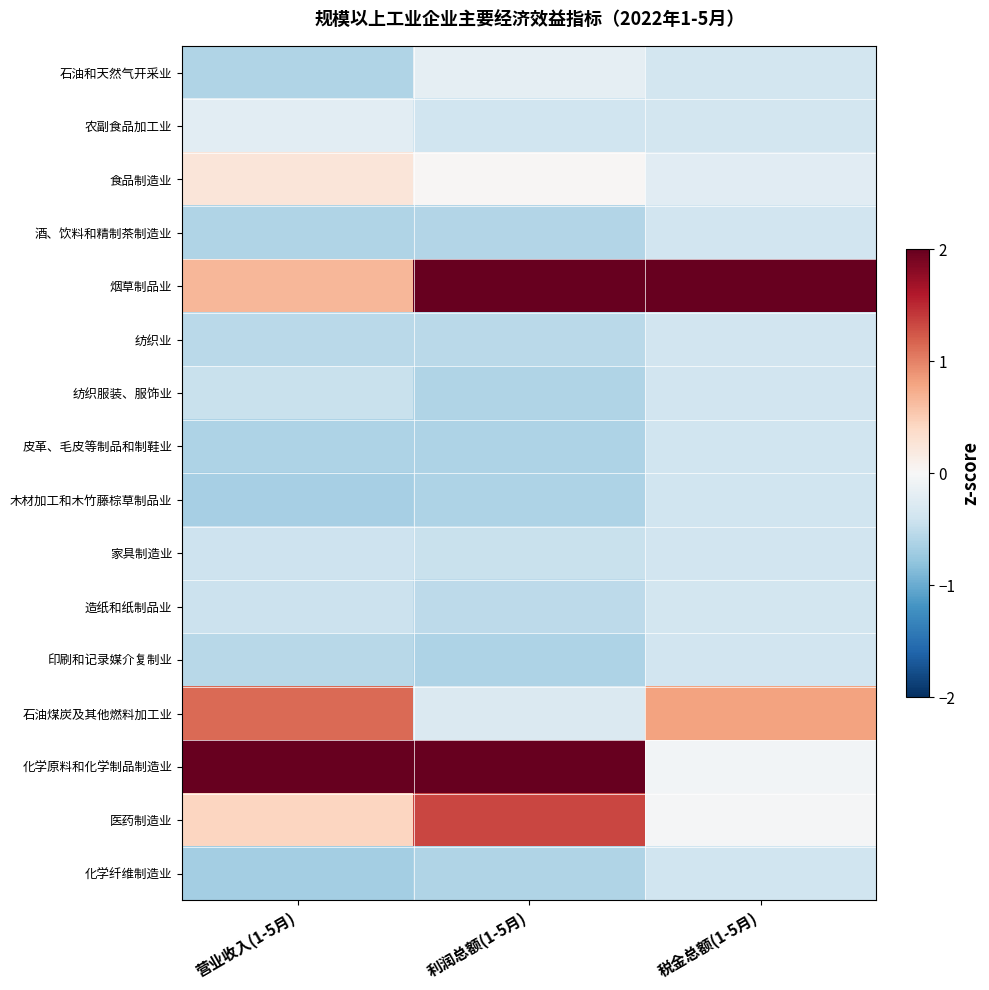

What is the greatest value displayed?

3.7